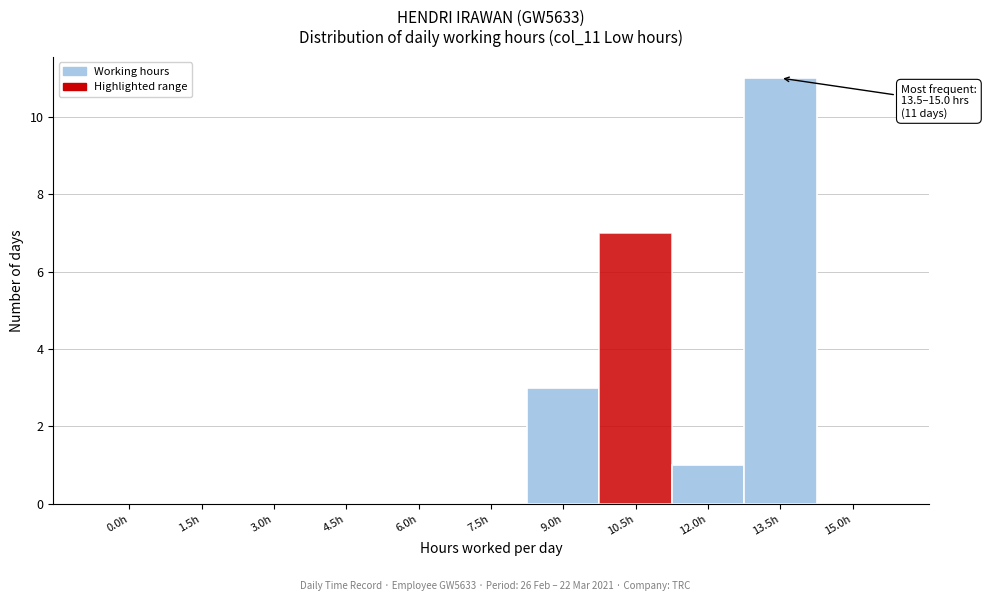

Reading right to left, extract all data points from this chart.

15.0h=0	13.5h=11	12.0h=1	10.5h=7	9.0h=3	7.5h=0	6.0h=0	4.5h=0	3.0h=0	1.5h=0	0.0h=0